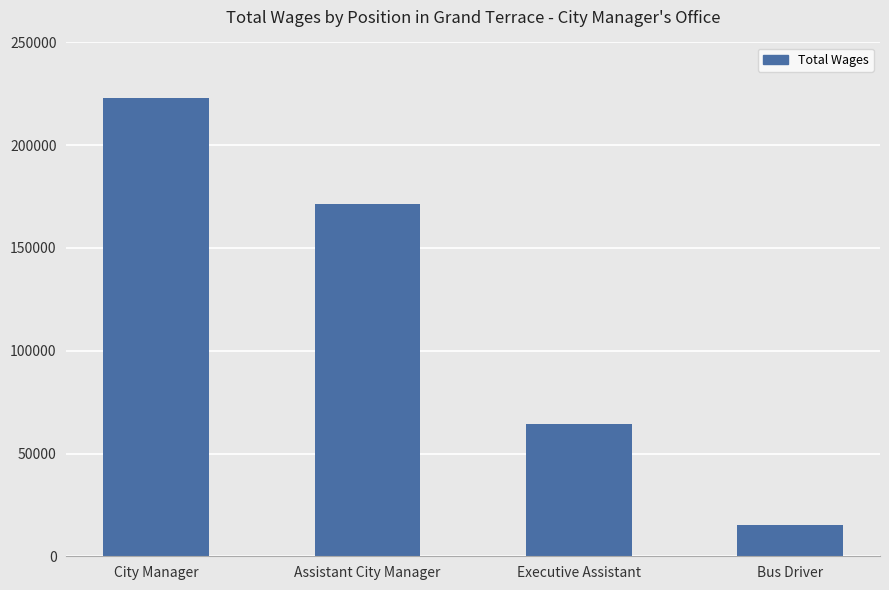

What is the smallest value displayed?

15002